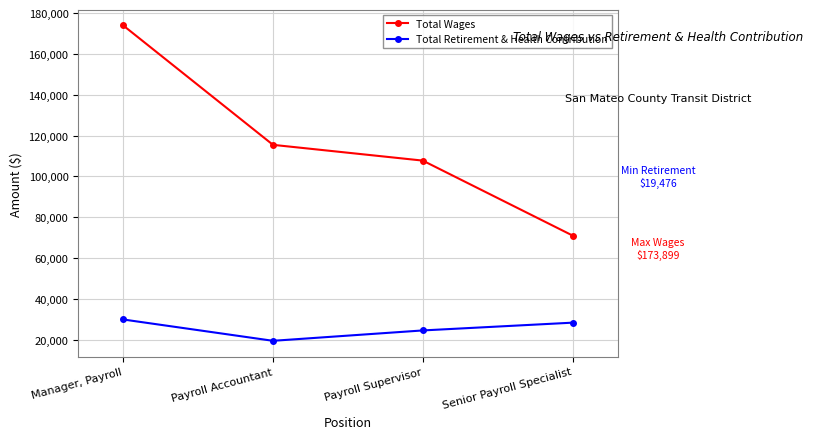

True or false: Total Retirement & Health Contribution has more than 1 points higher than both neighbors.

False